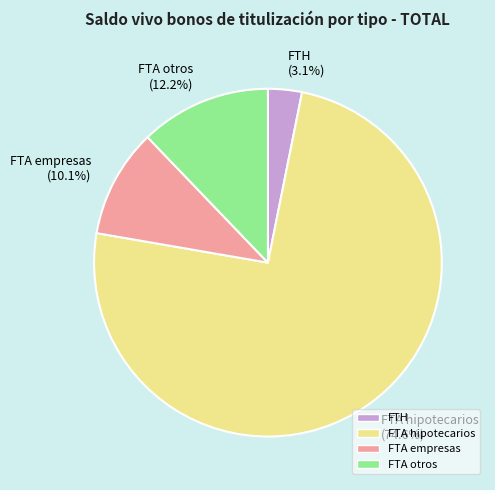

Count the number of slices in the pie.

4